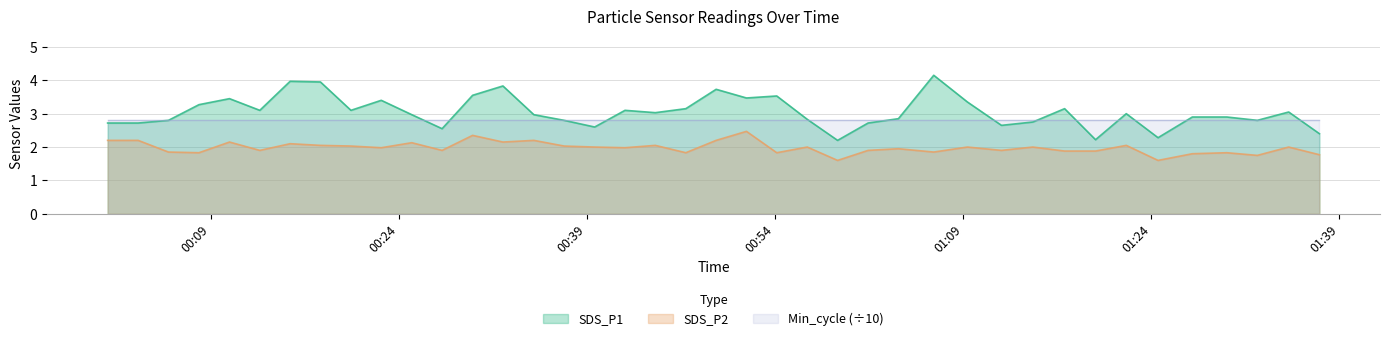

Which series has the largest total across all categories?

SDS_P1